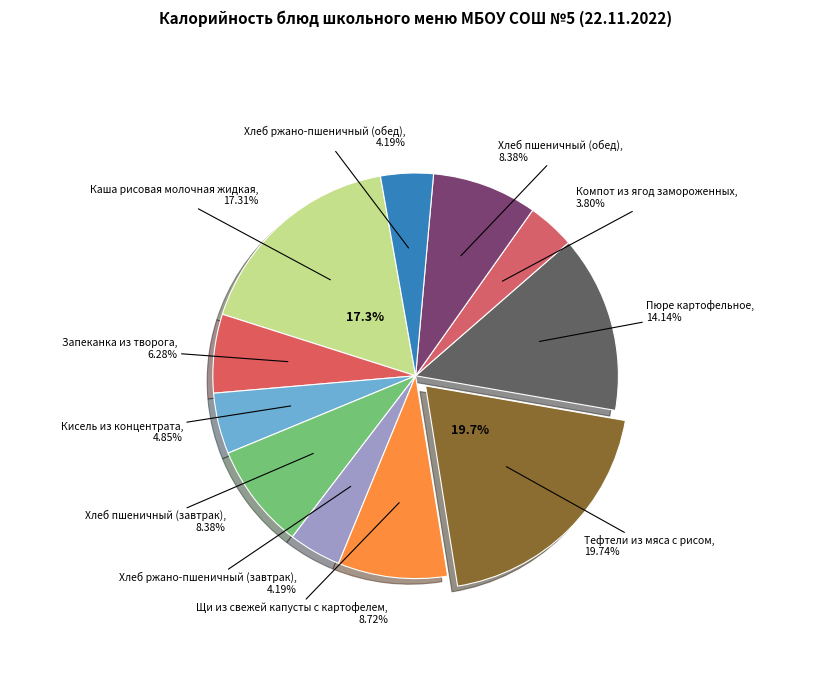

Rank the categories by value from lowest to highest.

Компот из ягод замороженных, Хлеб ржано-пшеничный (завтрак), Хлеб ржано-пшеничный (обед), Кисель из концентрата, Запеканка из творога, Хлеб пшеничный (завтрак), Хлеб пшеничный (обед), Щи из свежей капусты с картофелем, Пюре картофельное, Каша рисовая молочная жидкая, Тефтели из мяса с рисом